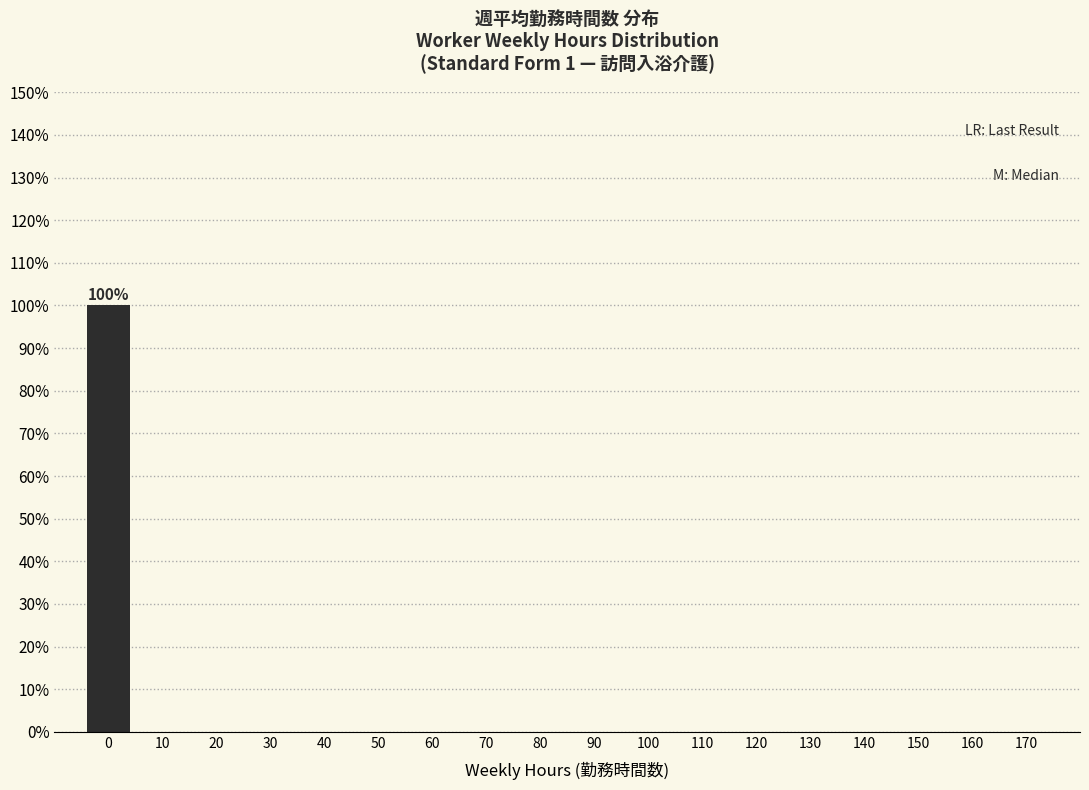

Reading right to left, transcribe all the data shown in this chart.

170=0	160=0	150=0	140=0	130=0	120=0	110=0	100=0	90=0	80=0	70=0	60=0	50=0	40=0	30=0	20=0	10=0	0=100